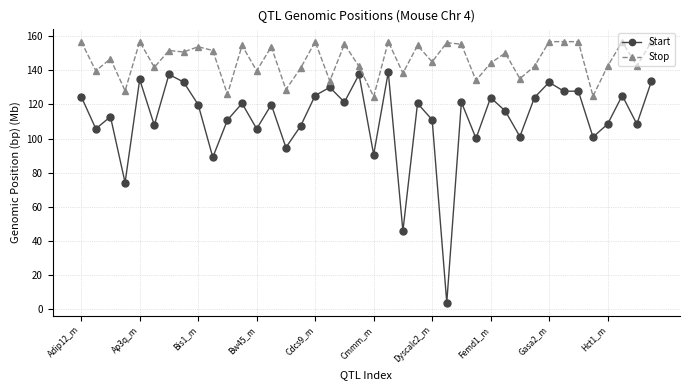

What is the lowest value of the Start series?

3.7